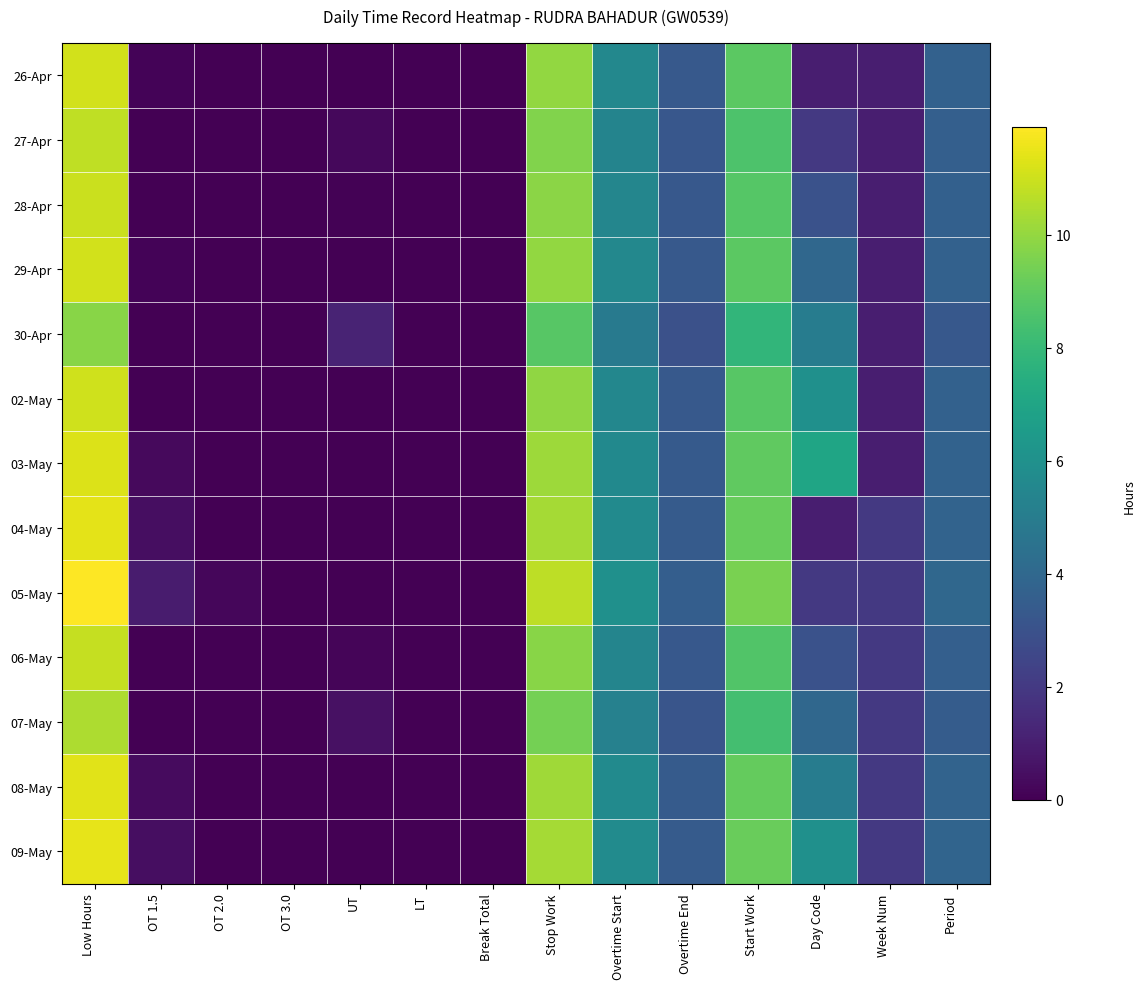

What is the difference between the 05-May values at LT and OT 2.0?

0.2